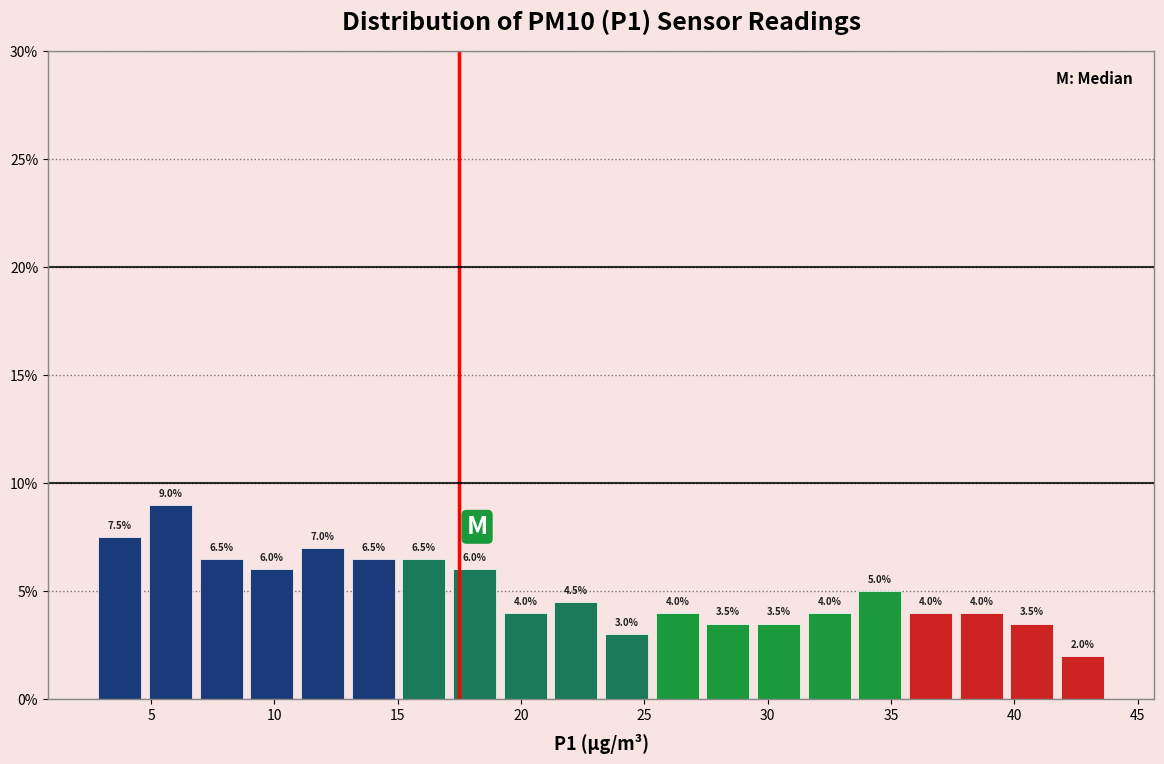

Over which range of the x-axis is the bar tallest?

5.0 to 7.0